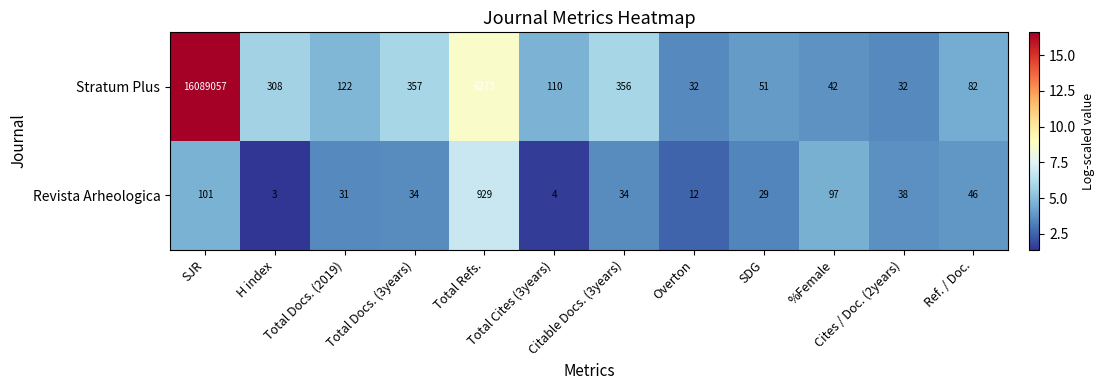

Rank the series by their average value, from highest to lowest.

Stratum Plus, Revista Arheologica